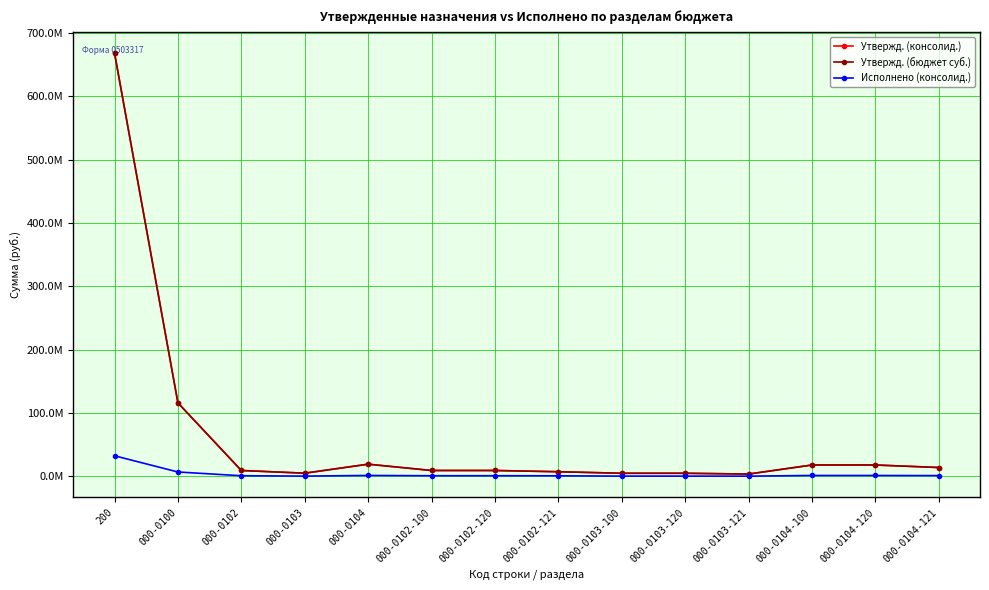

Is it true that Утвержд. (консолид.) equals 7288783.4 at 000-0103-100?

False